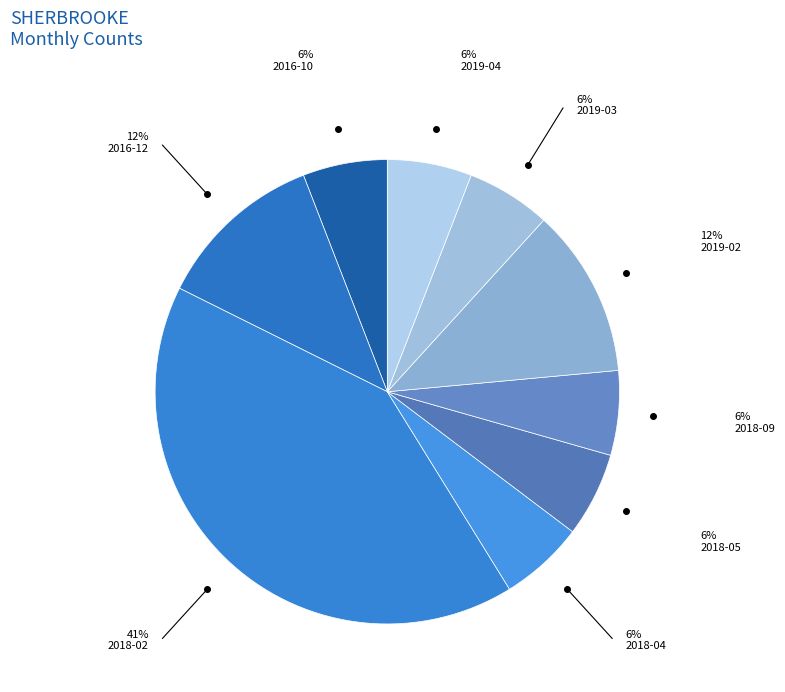

How many slices are in this pie chart?

9